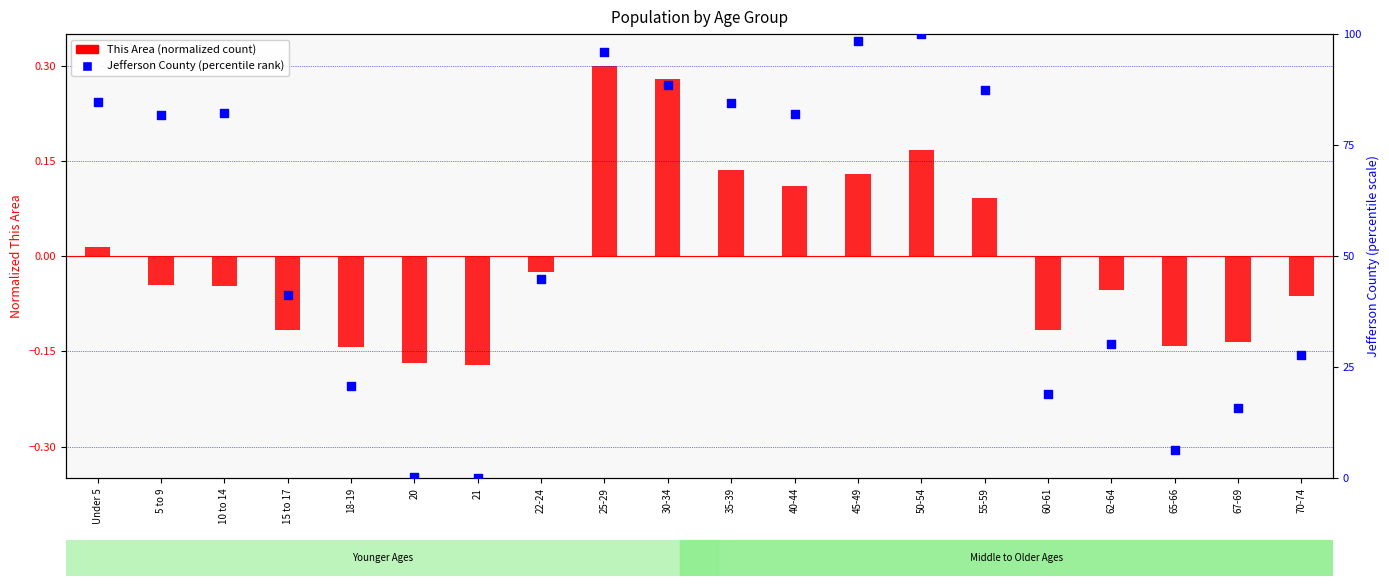

What is the change in value from 18-19 to 60-61?

-1.8